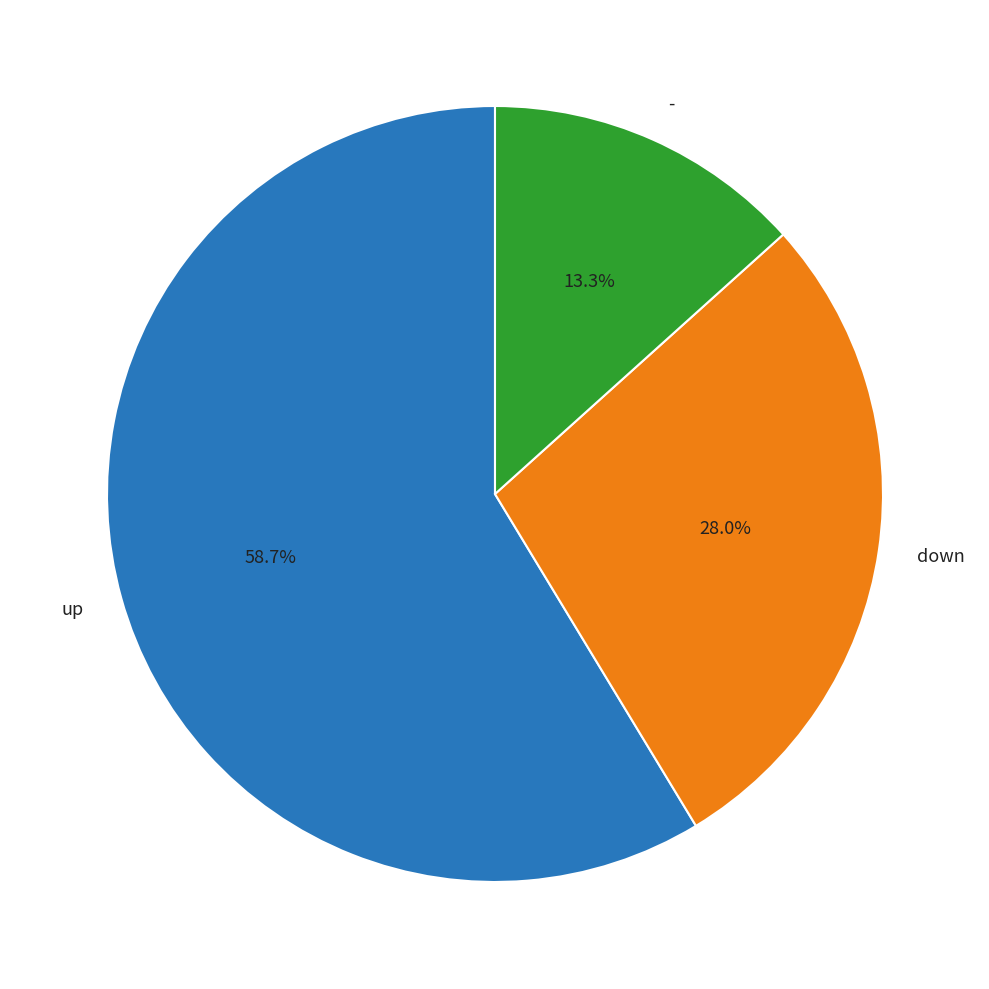

How much of the chart is everything except down?

72.0%